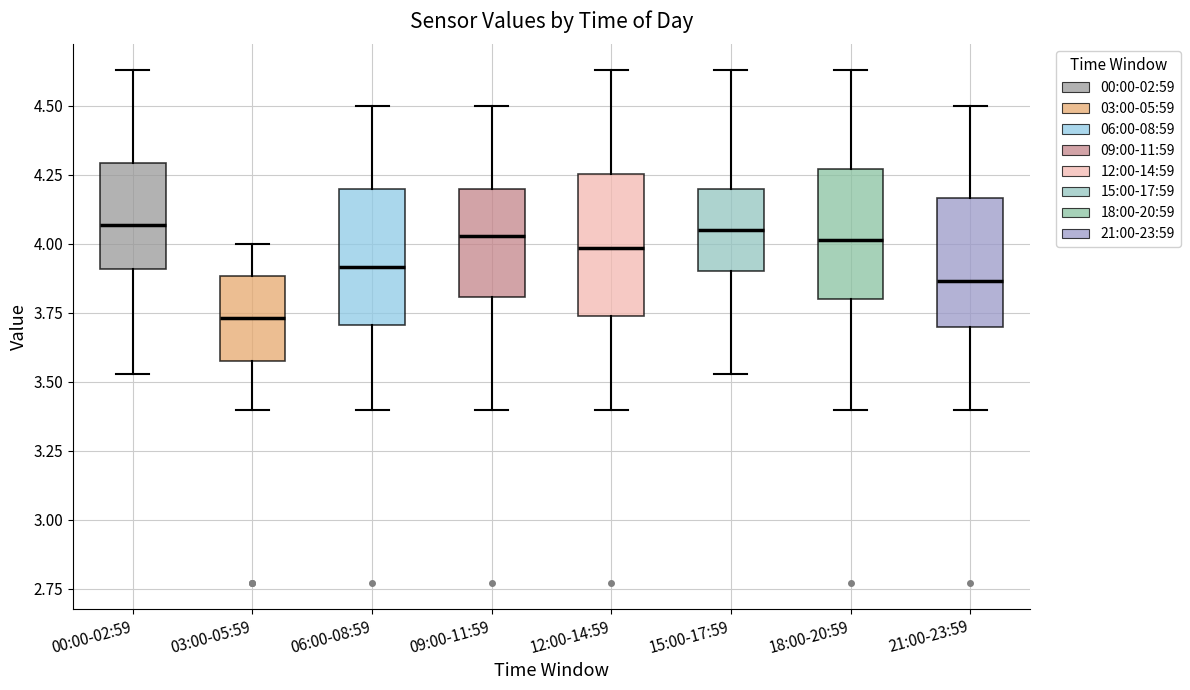

Where does the lower whisker of the box for 00:00-02:59 end on the y-axis? The values are not printed on the chart, so give them approximately, as read against the axis.

3.55